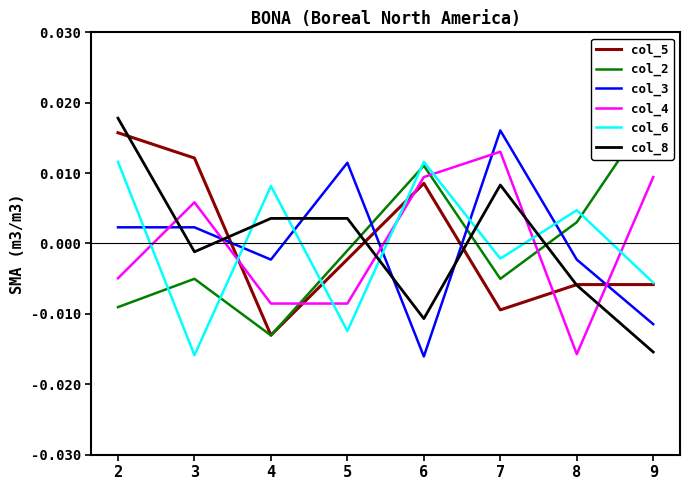

Reading right to left, transcribe all the data shown in this chart.

col_5: -0.0	-0.0	-0.0	0.0	-0.0	-0.0	0.0	0.0
col_2: 0.0	0.0	-0.0	0.0	-0.0	-0.0	-0.0	-0.0
col_3: -0.0	-0.0	0.0	-0.0	0.0	-0.0	0.0	0.0
col_4: 0.0	-0.0	0.0	0.0	-0.0	-0.0	0.0	-0.0
col_6: -0.0	0.0	-0.0	0.0	-0.0	0.0	-0.0	0.0
col_8: -0.0	-0.0	0.0	-0.0	0.0	0.0	-0.0	0.0